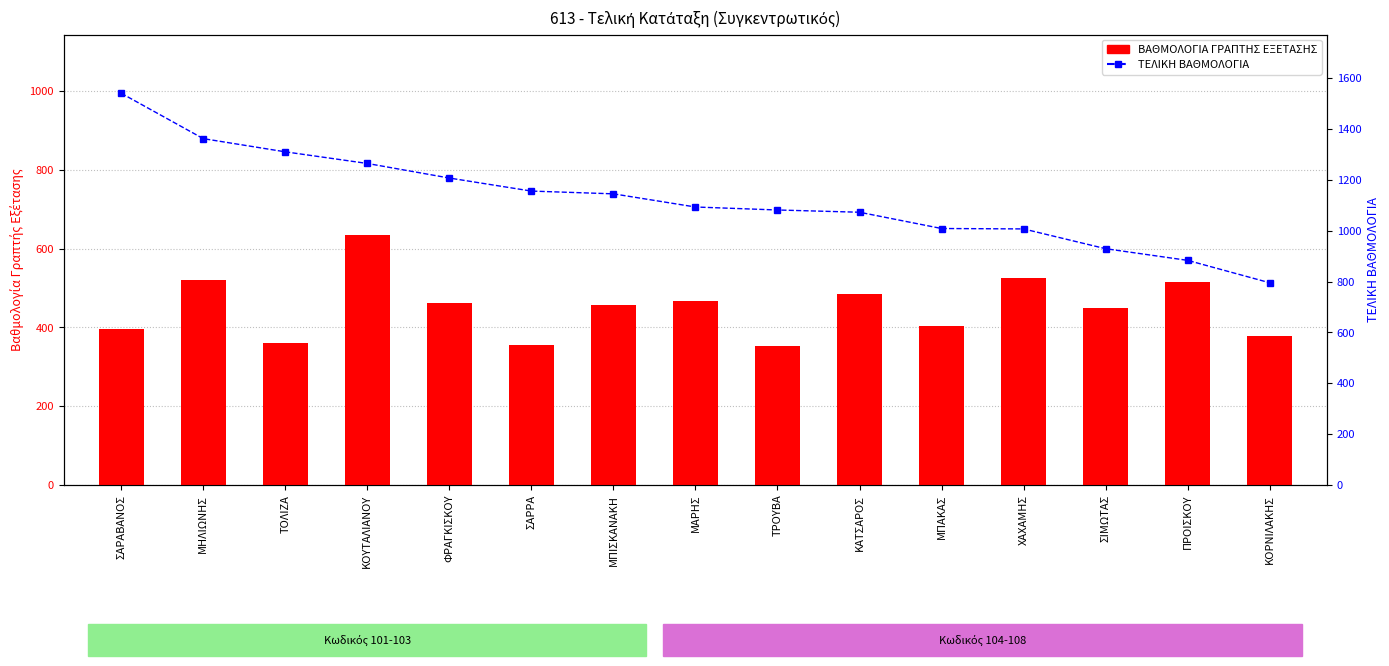

What is the value of the ΒΑΘΜΟΛΟΓΙΑ ΓΡΑΠΤΗΣ ΕΞΕΤΑΣΗΣ bar at the 7th from the left?

458.2